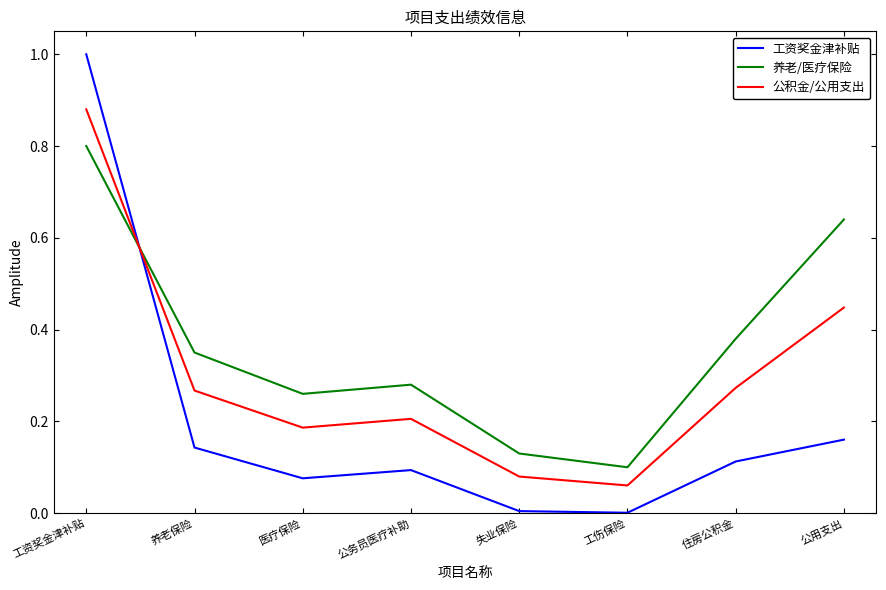

After their last crossing, which series has the higher values: 养老/医疗保险 or 工资奖金津补贴?

养老/医疗保险